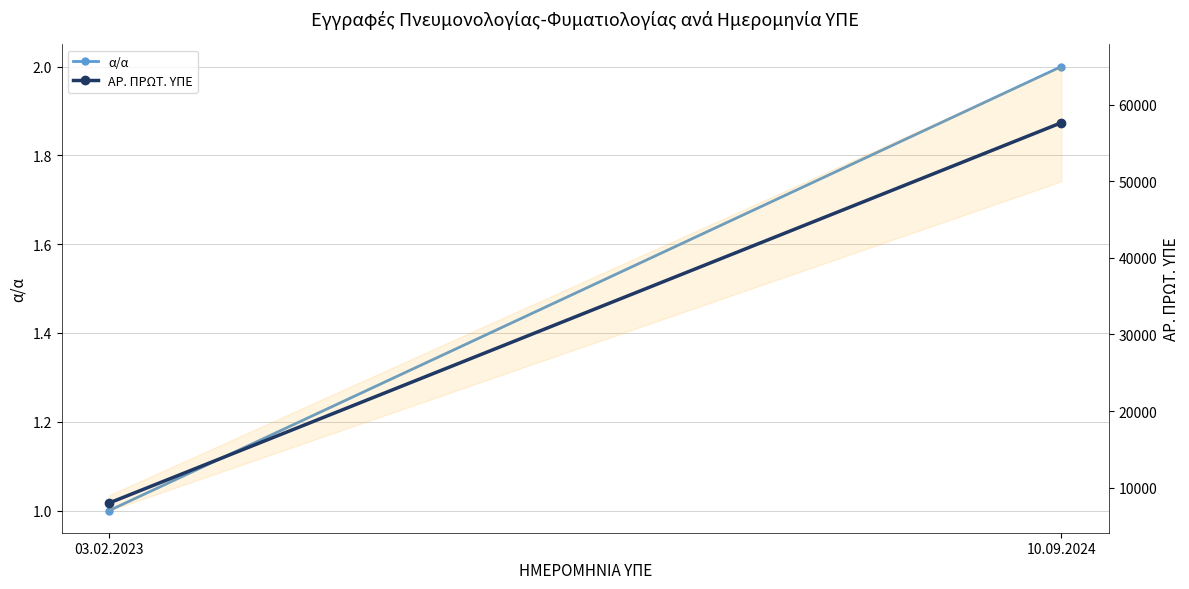

What is the minimum value shown in the chart?

1